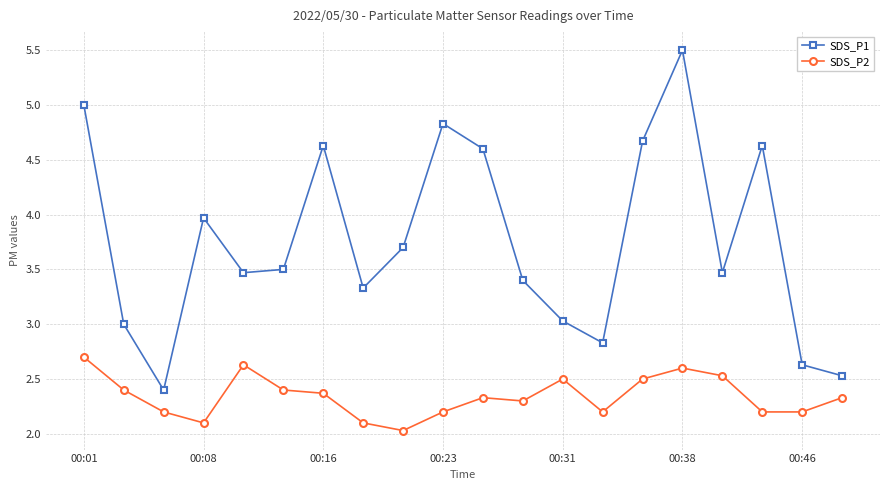

What is the average value of the SDS_P1 series?

3.8